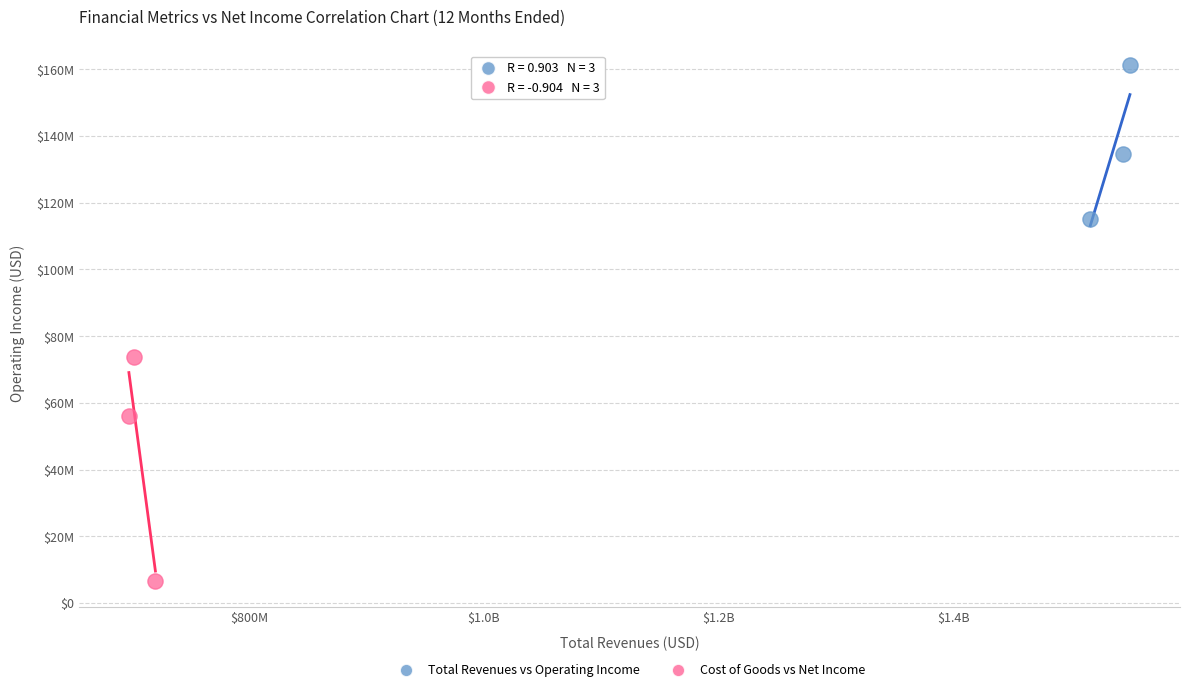

Which series has the largest Y range (max minus min)?

Cost of Goods vs Net Income